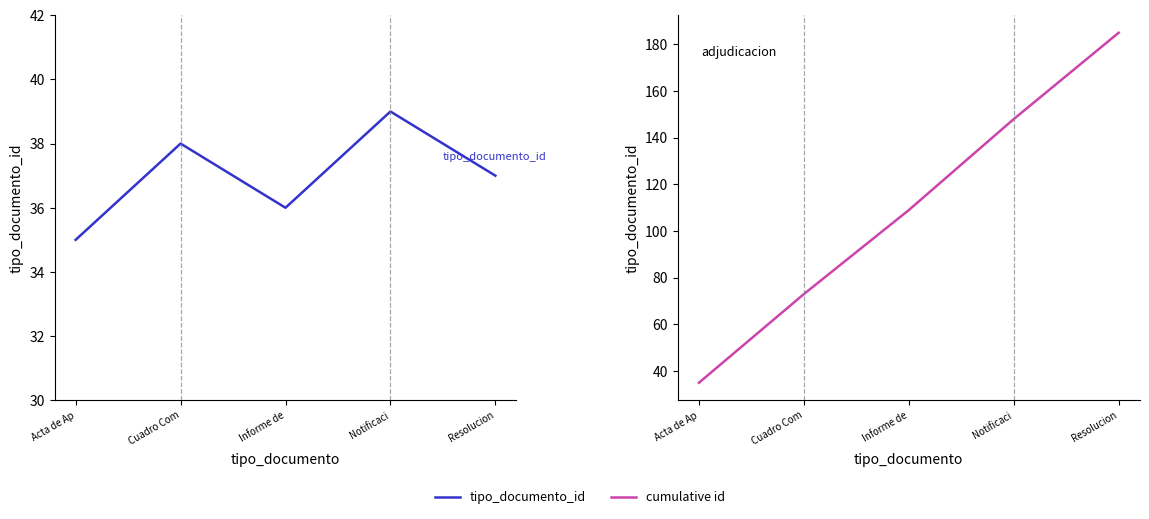

At how many categories does at least one series exceed 93?

3